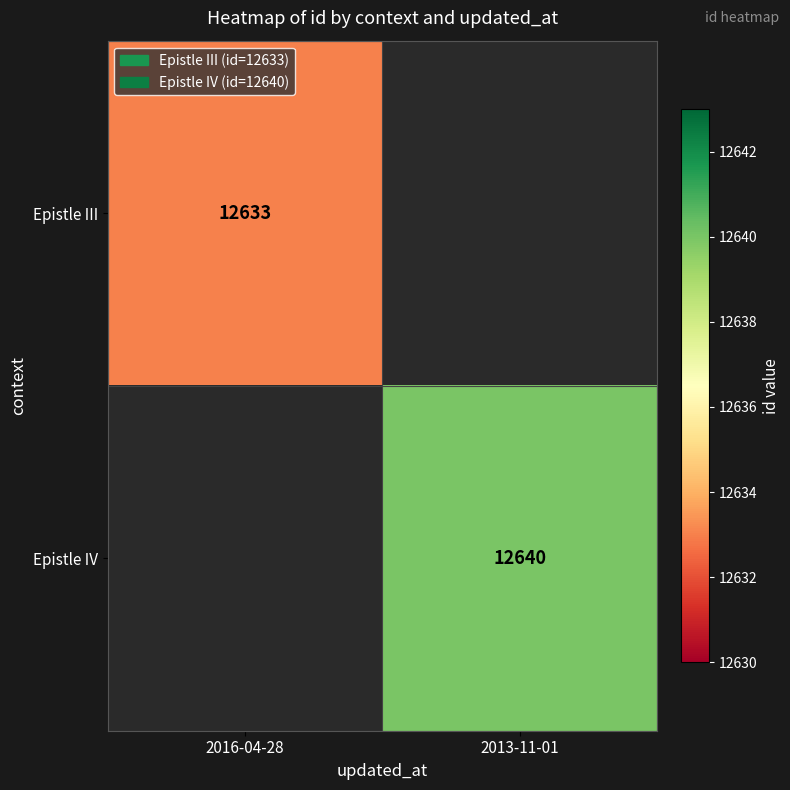

True or false: Epistle IV has a value of 16720 at 2013-11-01.

False